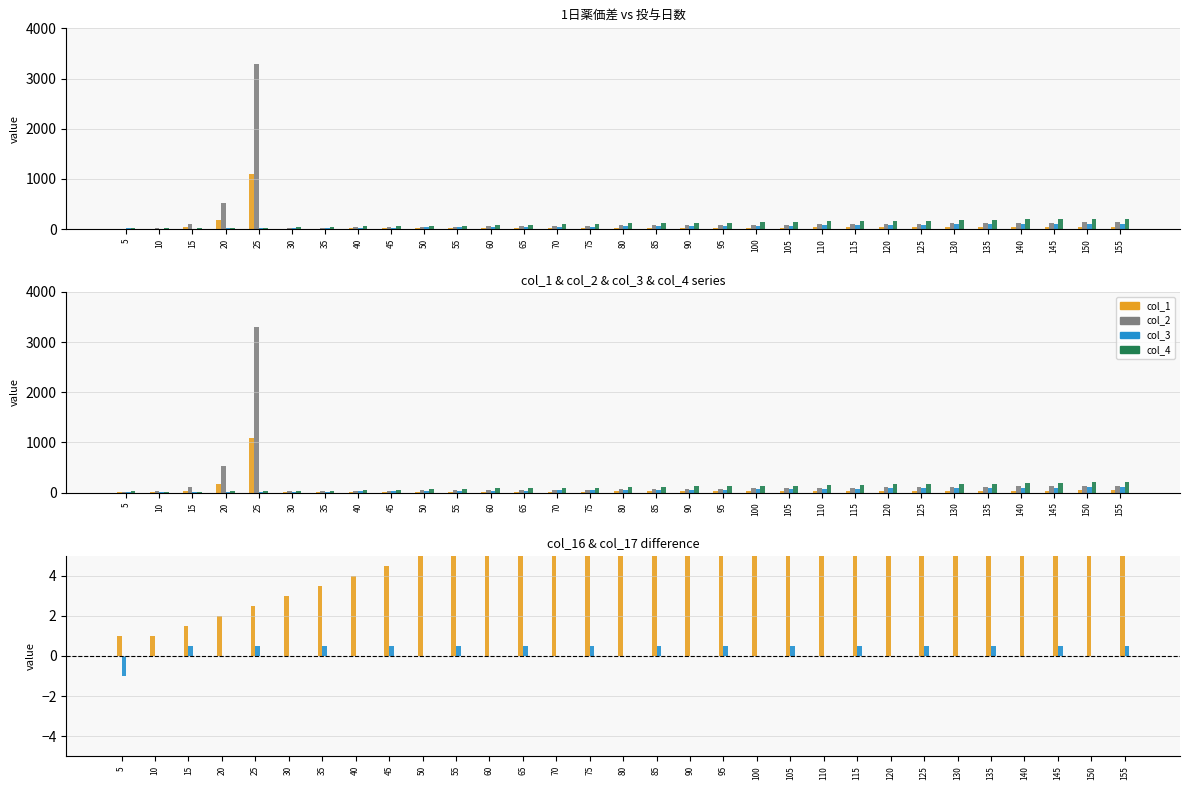

What is the sum of the col_1 values at 70 and 50?

36.0